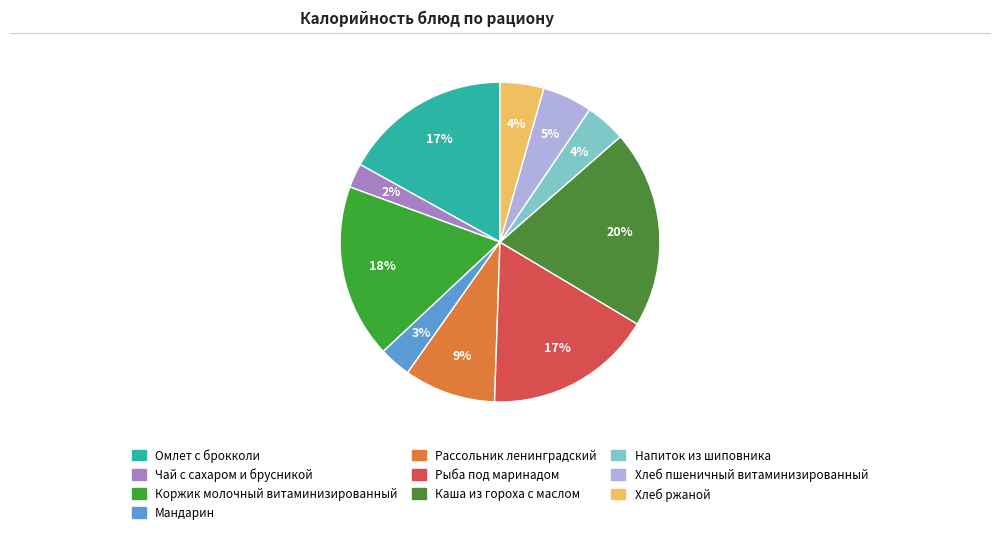

To the nearest percent, what is the difference between the Напиток из шиповника and Каша из гороха с маслом slice percentages?

16%